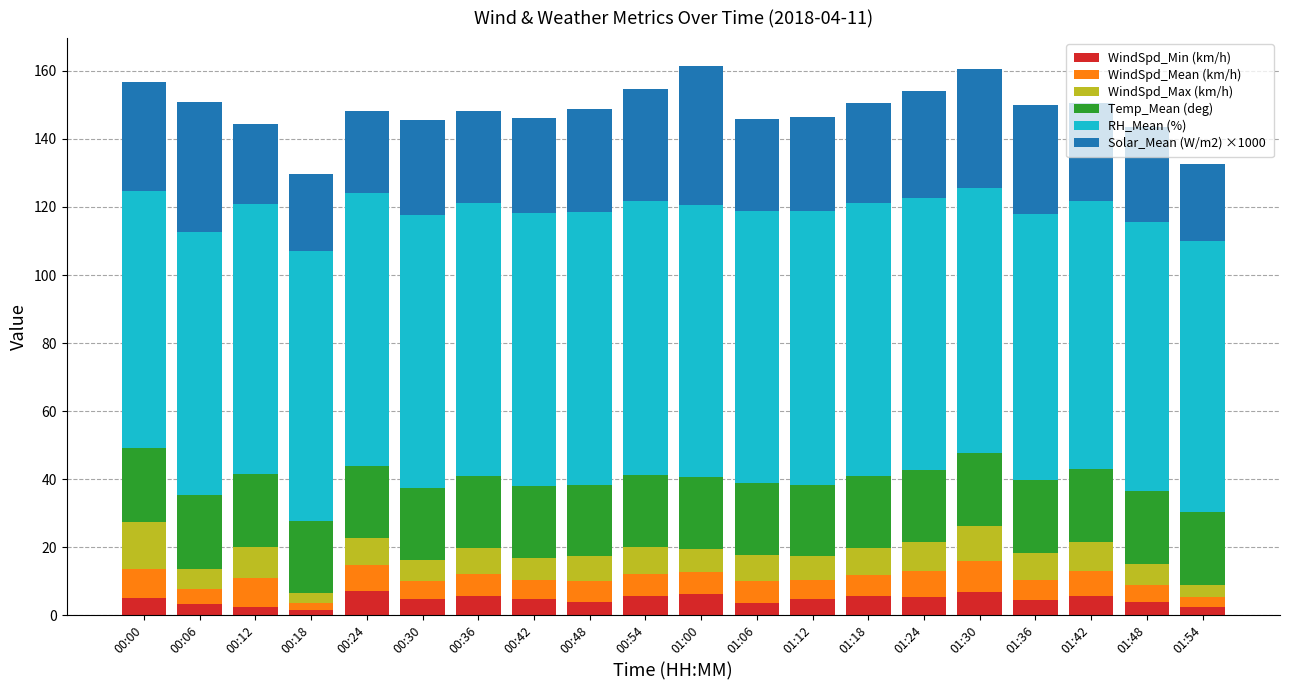

What is the total value across all series at 01:30?

160.5